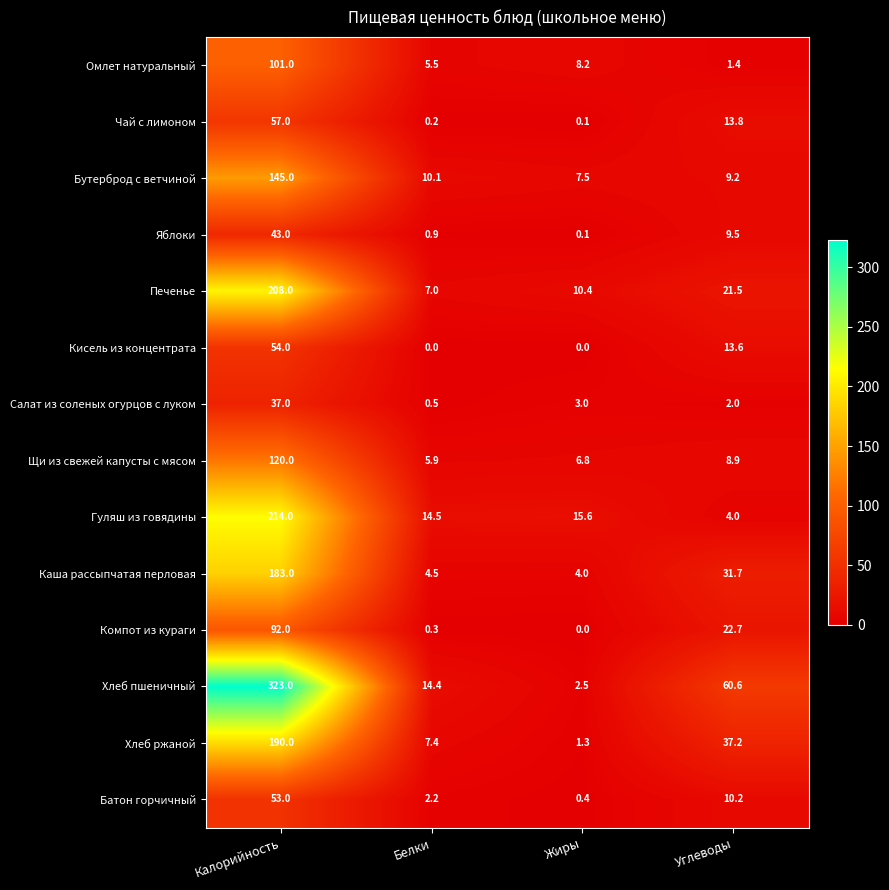

Which series has the largest range (max minus min)?

Хлеб пшеничный